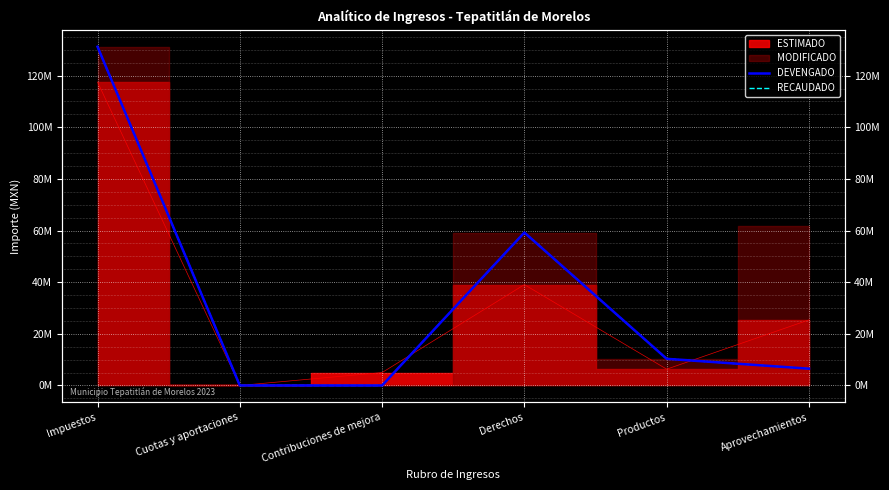

In RECAUDADO, how many points are higher than both neighbors (excluding endpoints)?

1